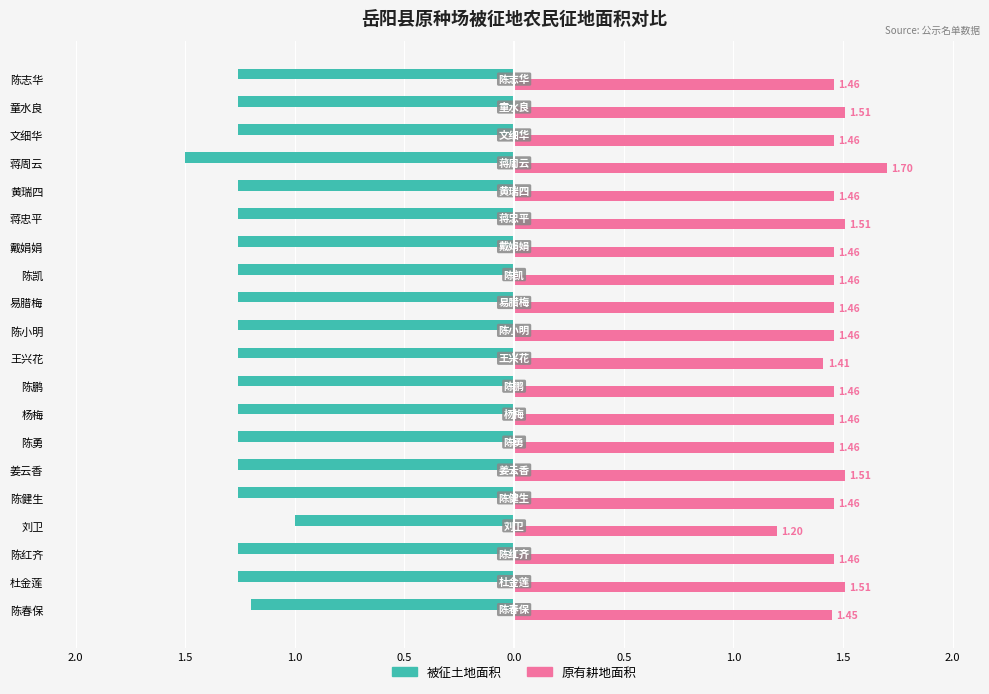

Which series has the largest total across all categories?

原有耕地面积